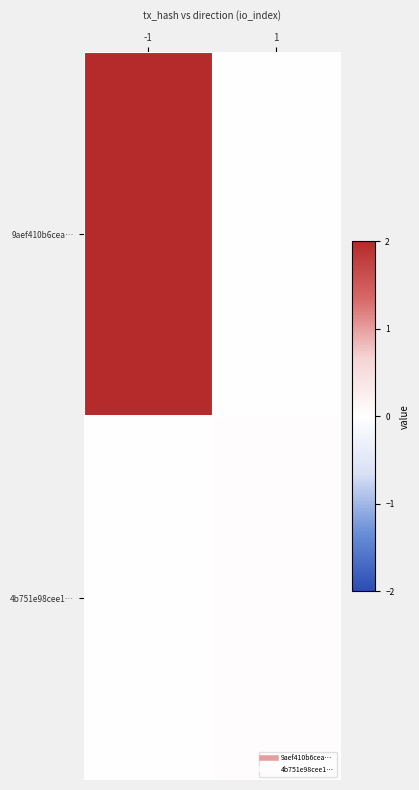

Count the number of data series in this chart.

2